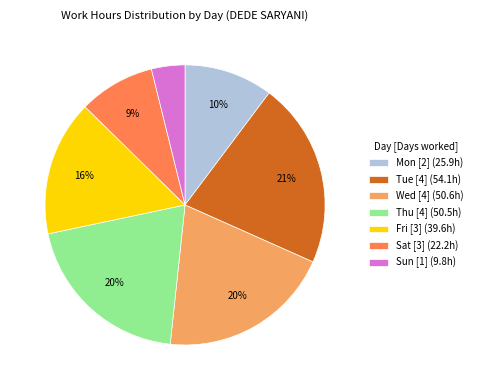

True or false: Sat [3] (22.2h) accounts for 22% of the total.

False